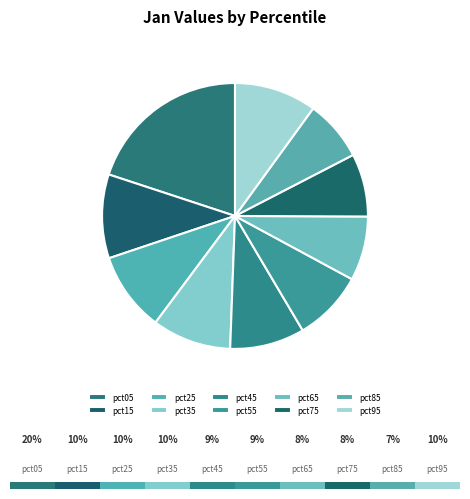

How many slices are in this pie chart?

10